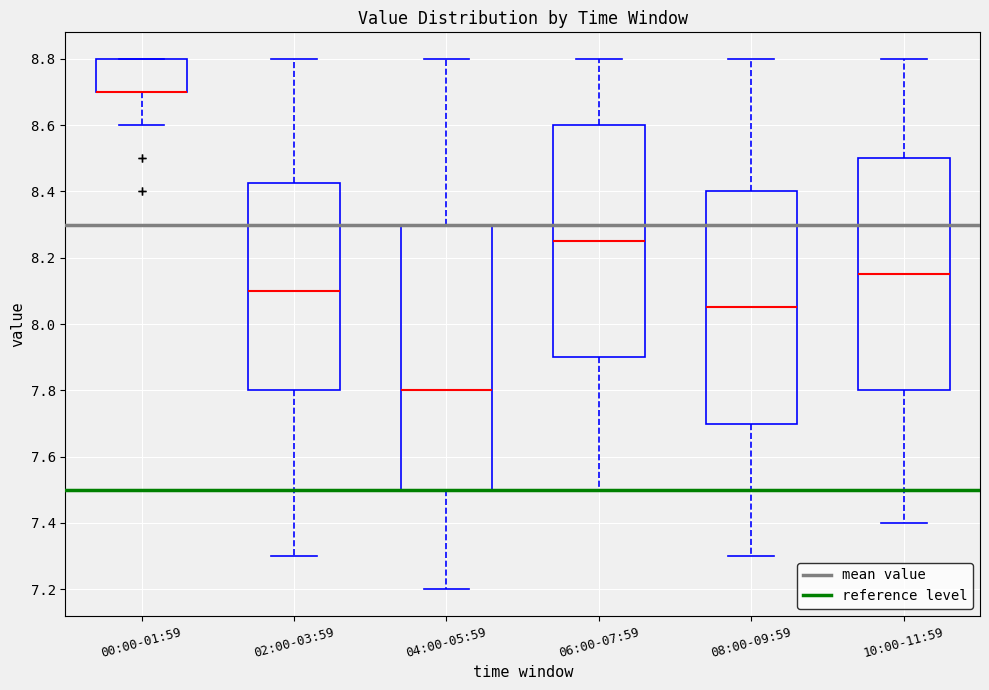

Which box is the tallest, from its lower edge to its upper edge?

04:00-05:59